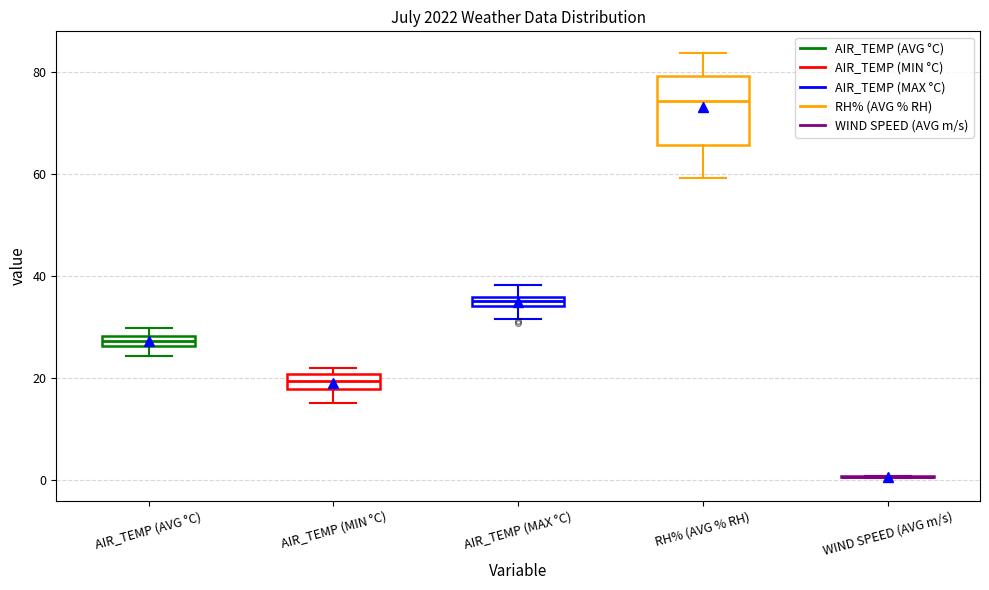

Which box is the tallest, from its lower edge to its upper edge?

RH% (AVG % RH)